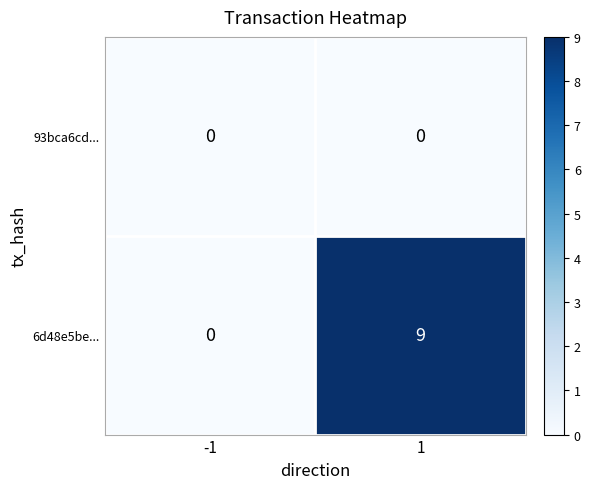

Reading left to right, transcribe all the data shown in this chart.

93bca6cd...: -1=0	1=0
6d48e5be...: -1=0	1=9